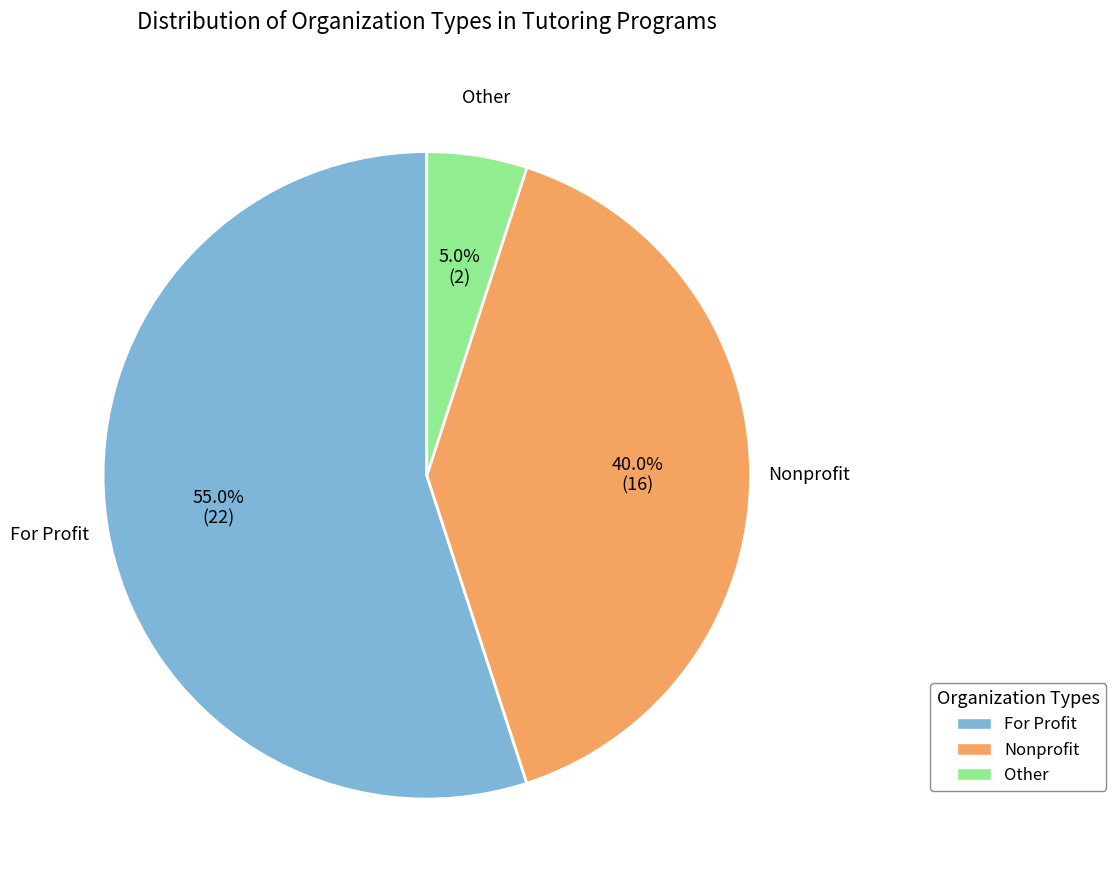

Does Nonprofit account for over 50% of the chart?

No